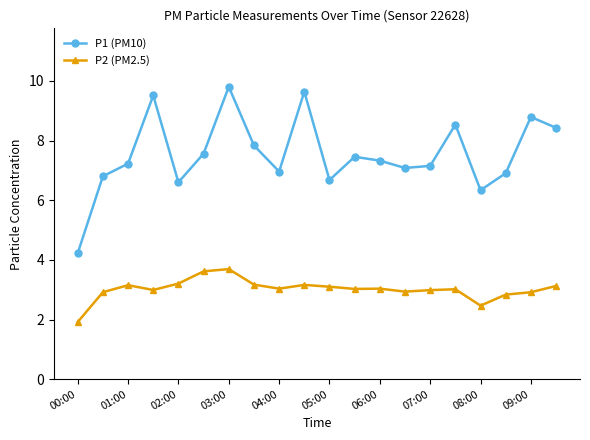

What is the value of the P2 (PM2.5) point at the 1st from the left?

1.9